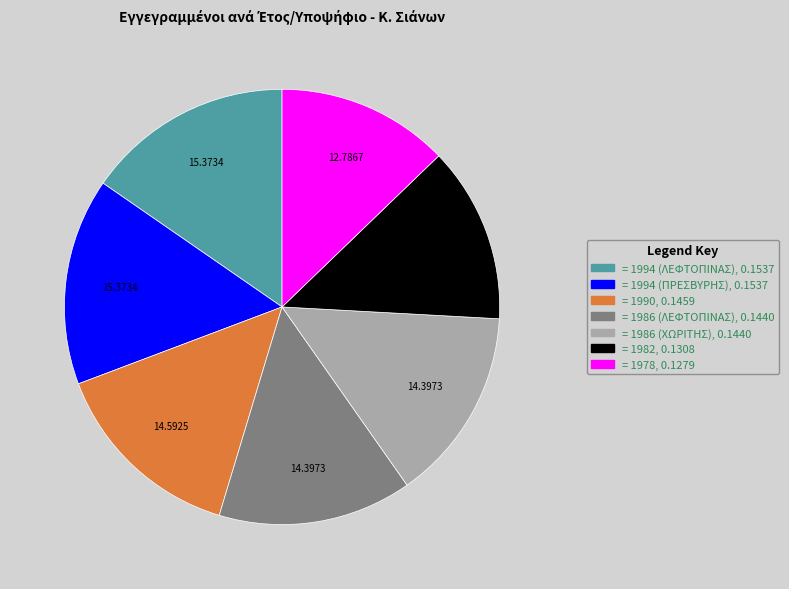

Is there any slice that represents more than half of the pie?

No